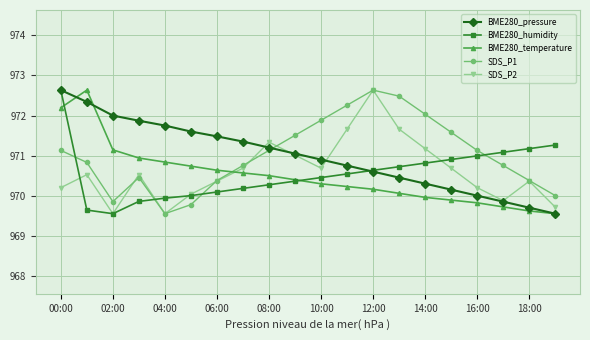

What is the value of the SDS_P2 point at the 4th from the left?

970.5